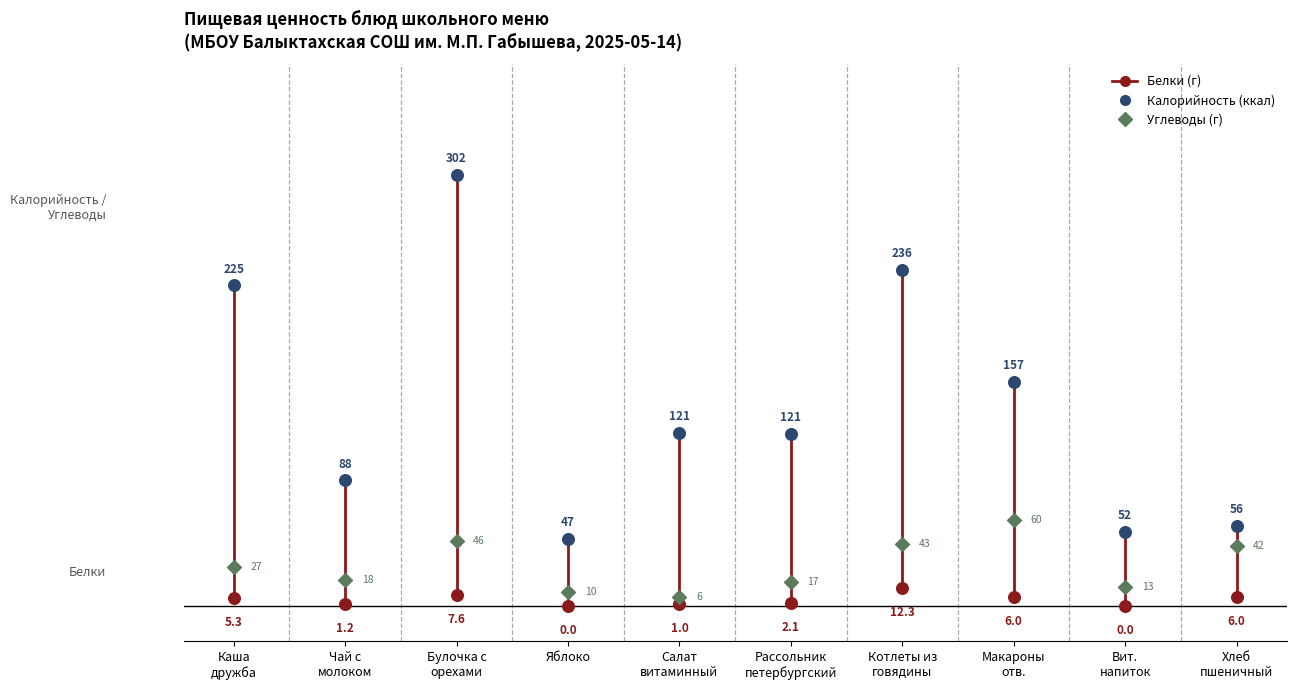

Which series reaches the minimum Y coordinate?

Белки